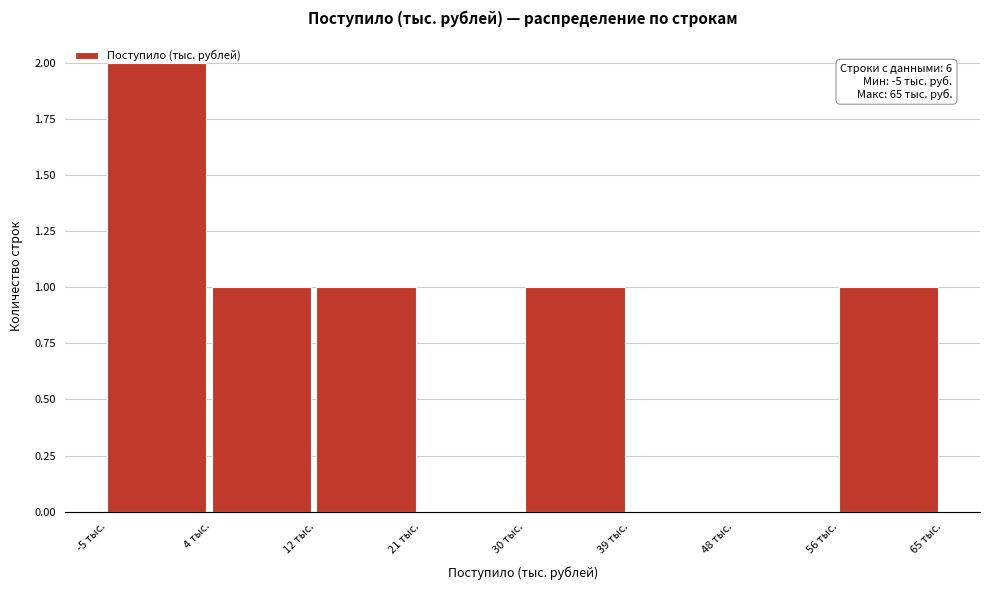

Over which range of the x-axis is the bar tallest?

-5 to 4